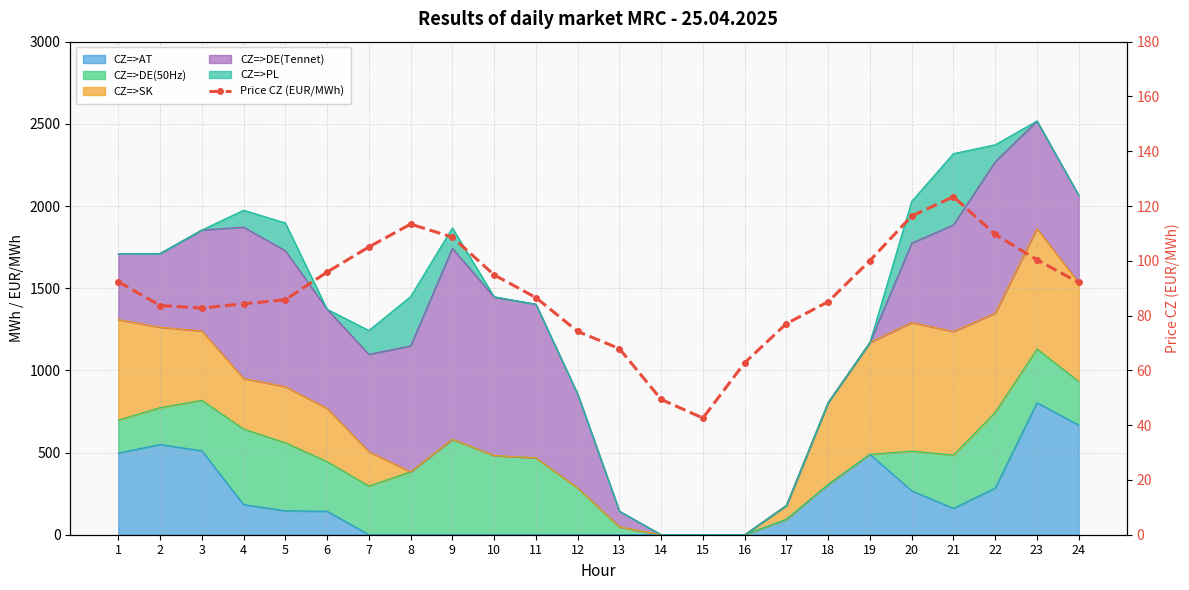

The value at 20 is 50.7. True or false?

False